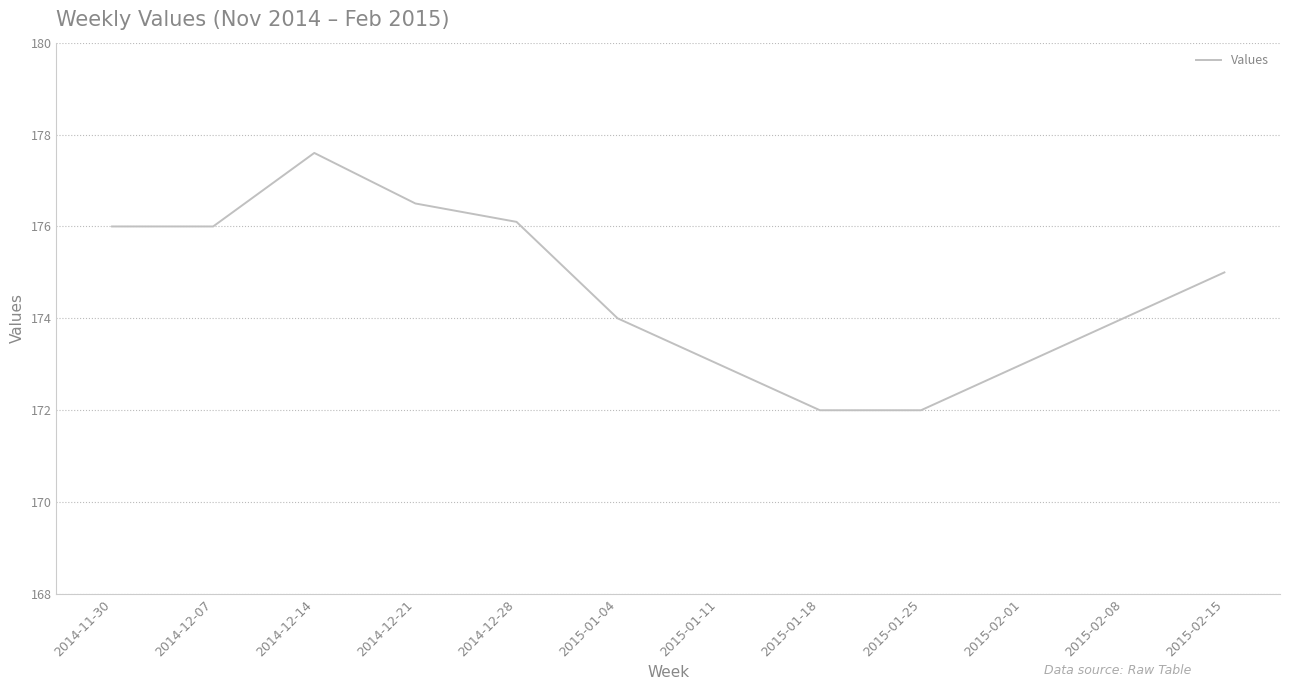

What is the maximum value shown in the chart?

177.6